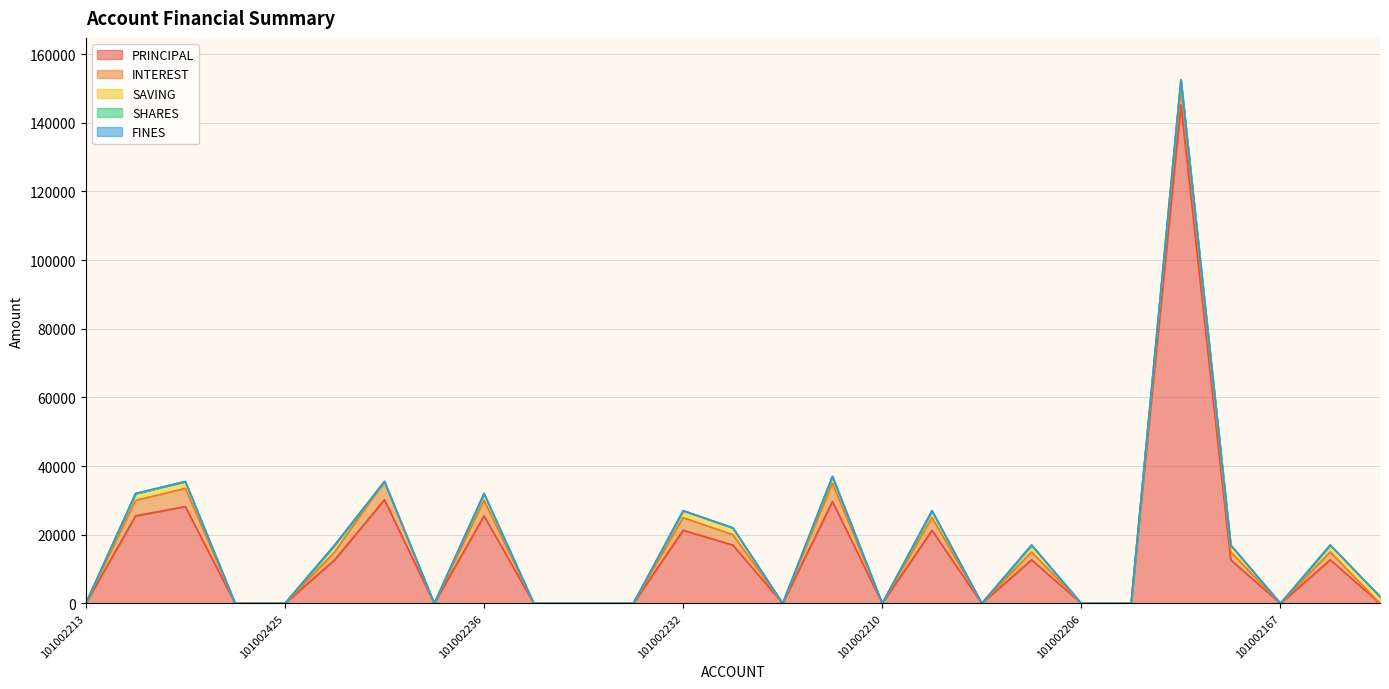

What is the greatest value displayed?

145200